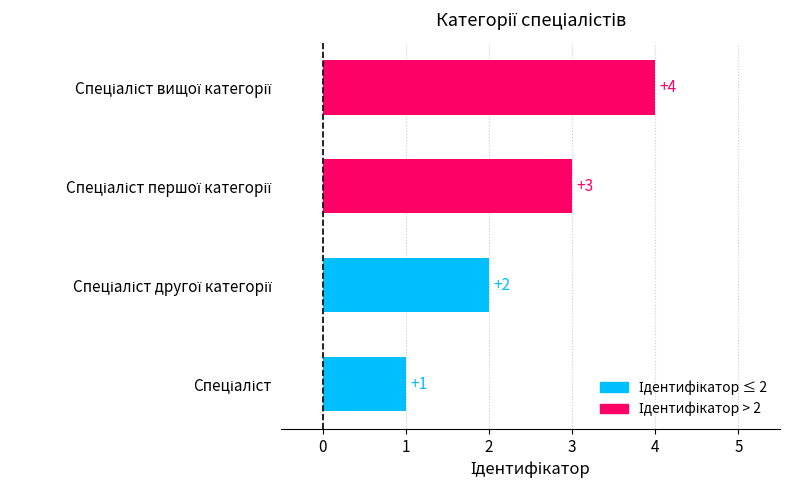

How many values are between 2 and 4?

3